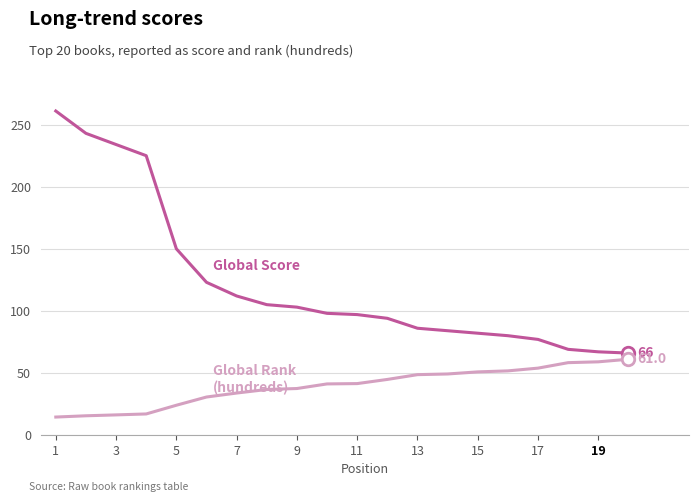

What is the smallest value displayed?

14.5